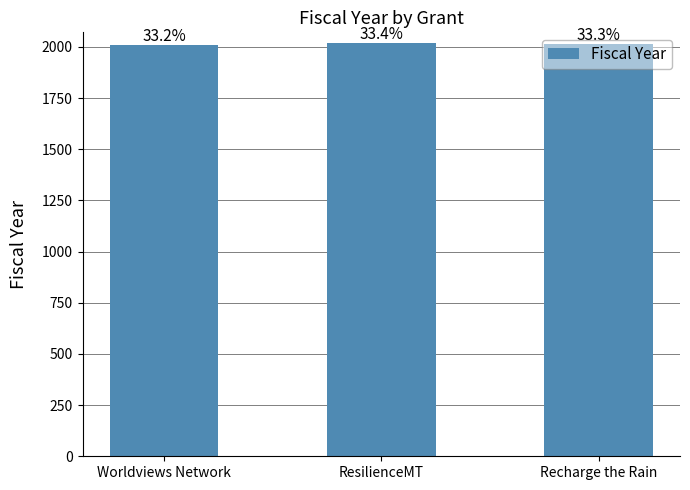

Does the chart contain any negative values?

No